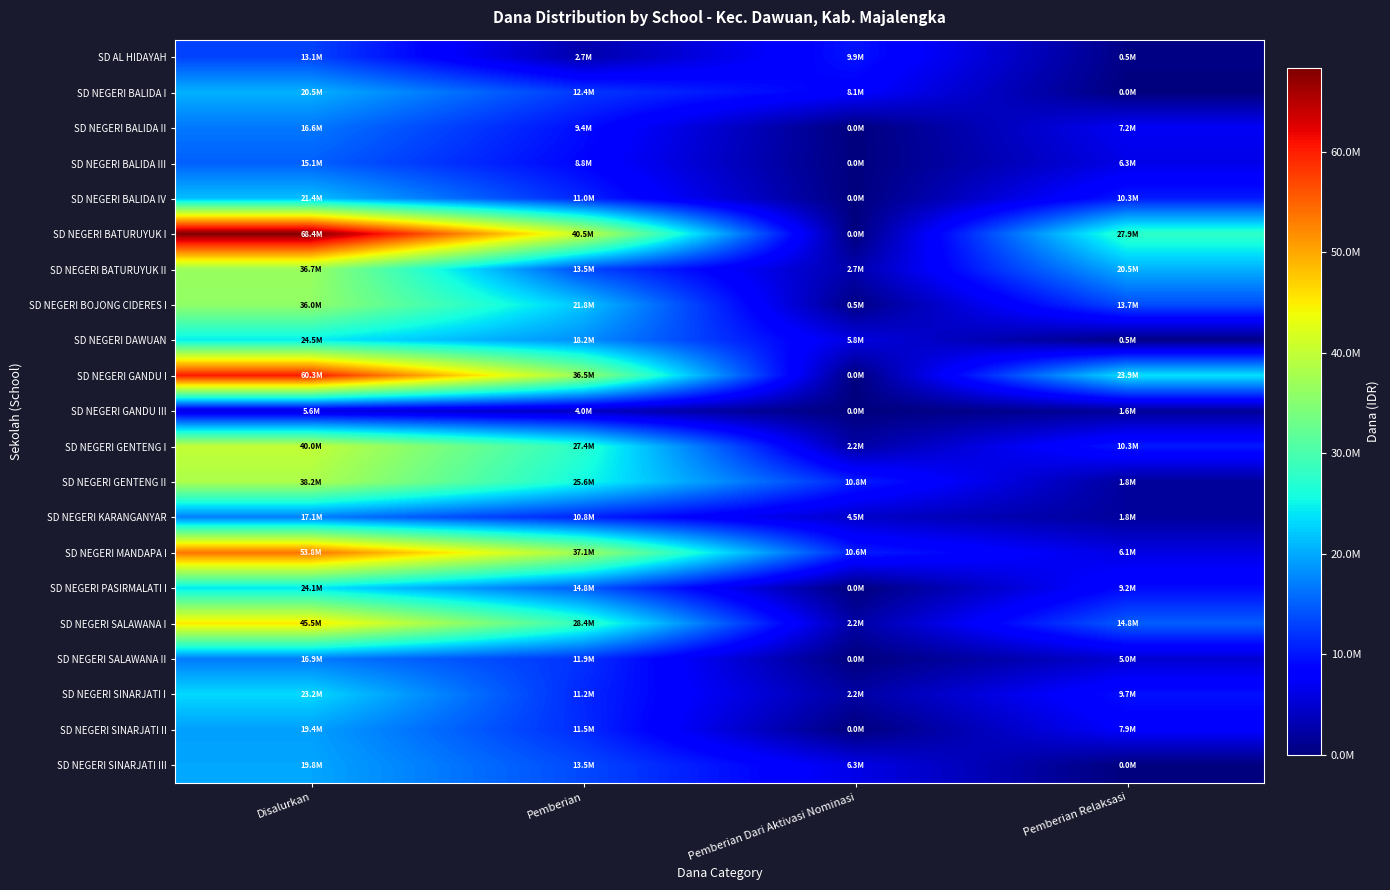

List the series in order of their peak value, highest first.

SD NEGERI BATURUYUK I, SD NEGERI GANDU I, SD NEGERI MANDAPA I, SD NEGERI SALAWANA I, SD NEGERI GENTENG I, SD NEGERI GENTENG II, SD NEGERI BATURUYUK II, SD NEGERI BOJONG CIDERES I, SD NEGERI DAWUAN, SD NEGERI PASIRMALATI I, SD NEGERI SINARJATI I, SD NEGERI BALIDA IV, SD NEGERI BALIDA I, SD NEGERI SINARJATI III, SD NEGERI SINARJATI II, SD NEGERI KARANGANYAR, SD NEGERI SALAWANA II, SD NEGERI BALIDA II, SD NEGERI BALIDA III, SD AL HIDAYAH, SD NEGERI GANDU III